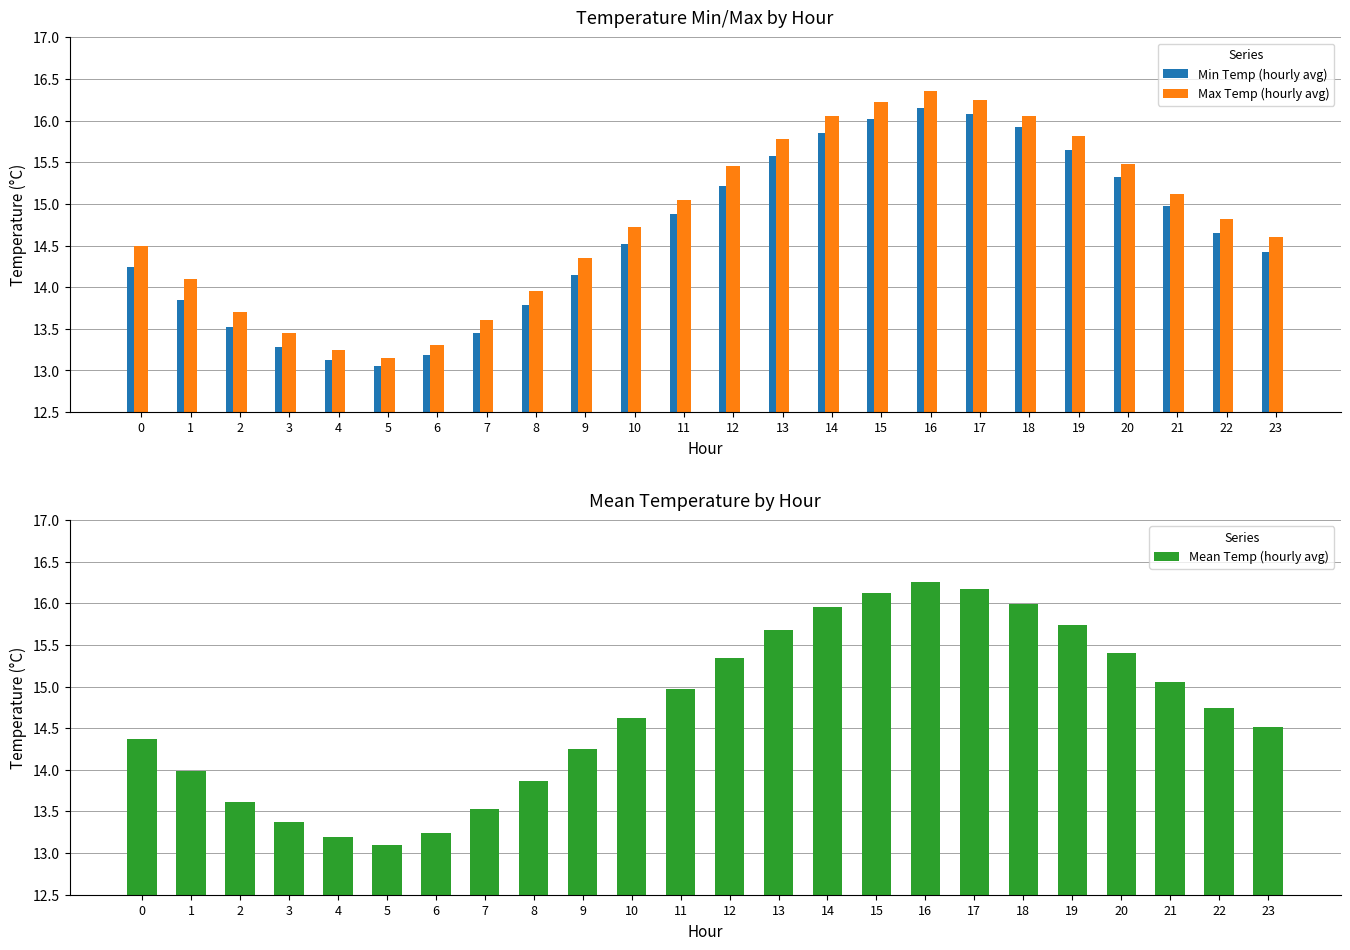

Reading left to right, transcribe all the data shown in this chart.

Min Temp (hourly avg): 0=14.2	1=13.8	2=13.5	3=13.3	4=13.1	5=13.1	6=13.2	7=13.4	8=13.8	9=14.2	10=14.5	11=14.9	12=15.2	13=15.6	14=15.8	15=16.0	16=16.1	17=16.1	18=15.9	19=15.7	20=15.3	21=15.0	22=14.7	23=14.4
Max Temp (hourly avg): 0=14.5	1=14.1	2=13.7	3=13.4	4=13.2	5=13.2	6=13.3	7=13.6	8=13.9	9=14.3	10=14.7	11=15.1	12=15.4	13=15.8	14=16.1	15=16.2	16=16.4	17=16.2	18=16.1	19=15.8	20=15.5	21=15.1	22=14.8	23=14.6
Mean Temp (hourly avg): 0=14.4	1=14.0	2=13.6	3=13.4	4=13.2	5=13.1	6=13.2	7=13.5	8=13.9	9=14.2	10=14.6	11=15.0	12=15.3	13=15.7	14=15.9	15=16.1	16=16.2	17=16.2	18=16.0	19=15.7	20=15.4	21=15.1	22=14.7	23=14.5